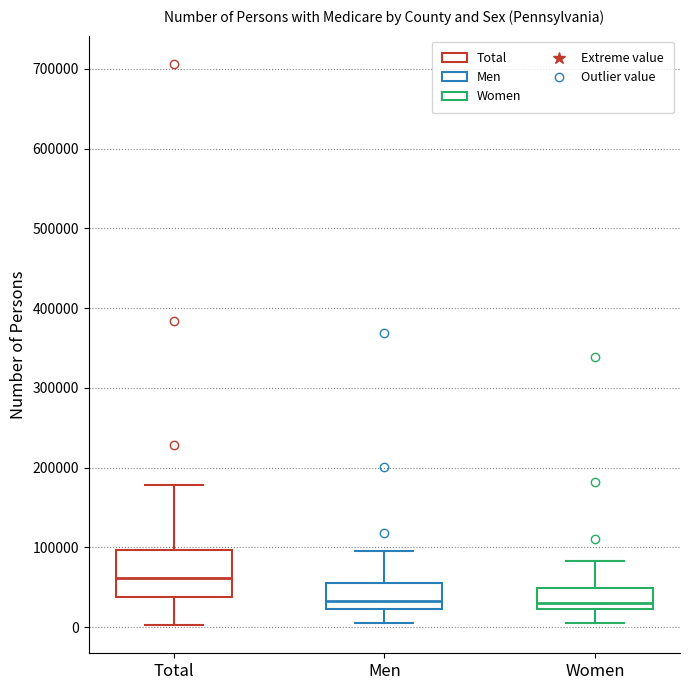

Which box is the tallest, from its lower edge to its upper edge?

Total